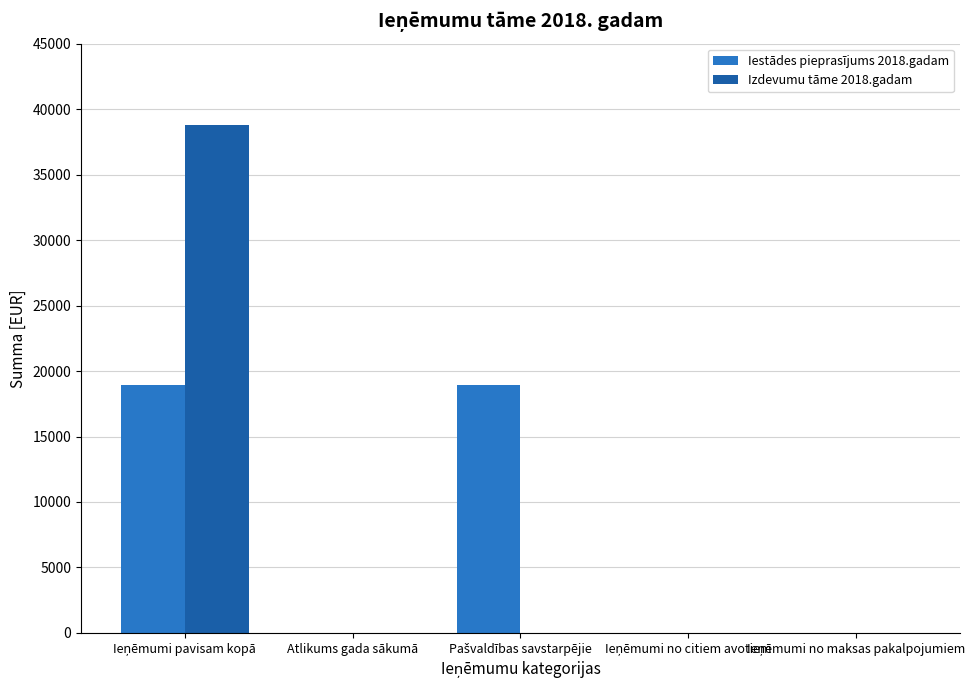

What is the highest value of the Izdevumu tāme 2018.gadam series?

38770